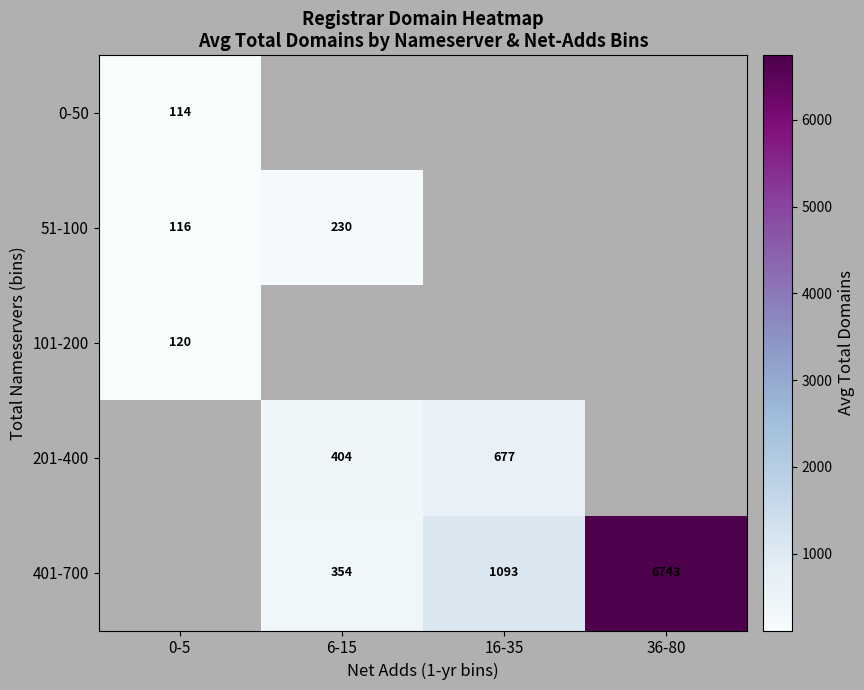

The value of 101-200 at 0-5 is 120. True or false?

True